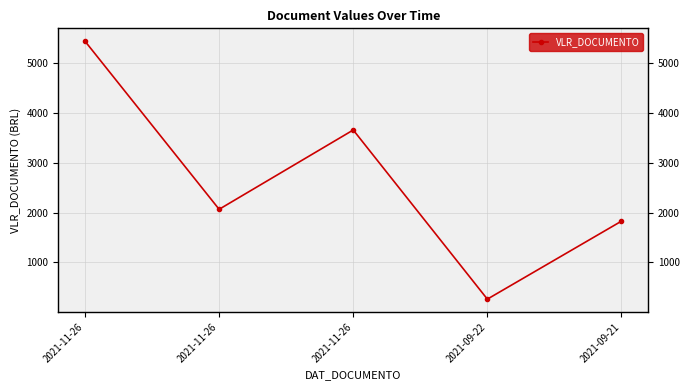

Rank the categories by value from lowest to highest.

2021-09-22, 2021-09-21, 2021-11-26, 2021-11-26, 2021-11-26